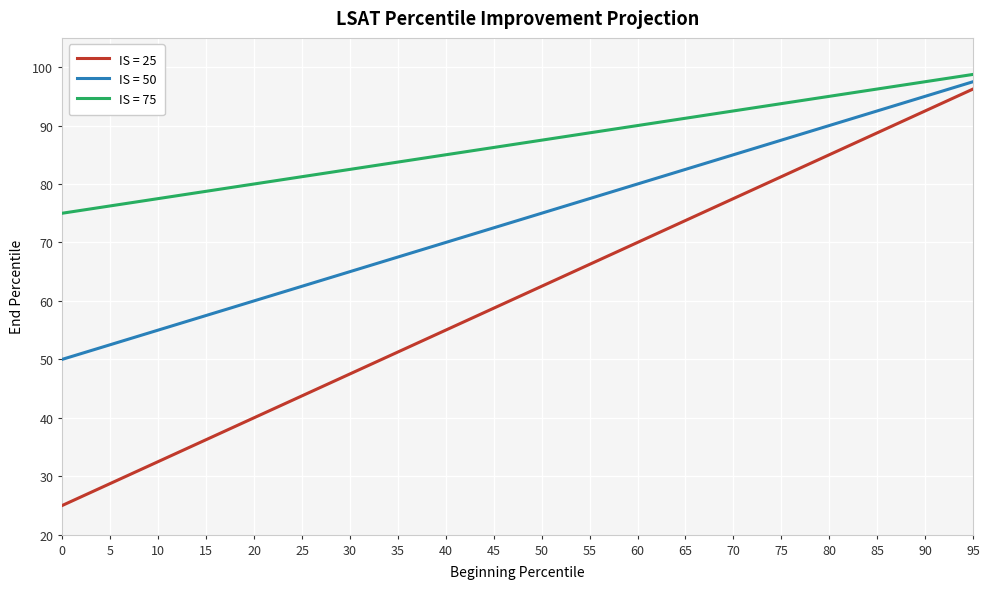

Is it true that IS = 25 equals 51.2 at 35?

True